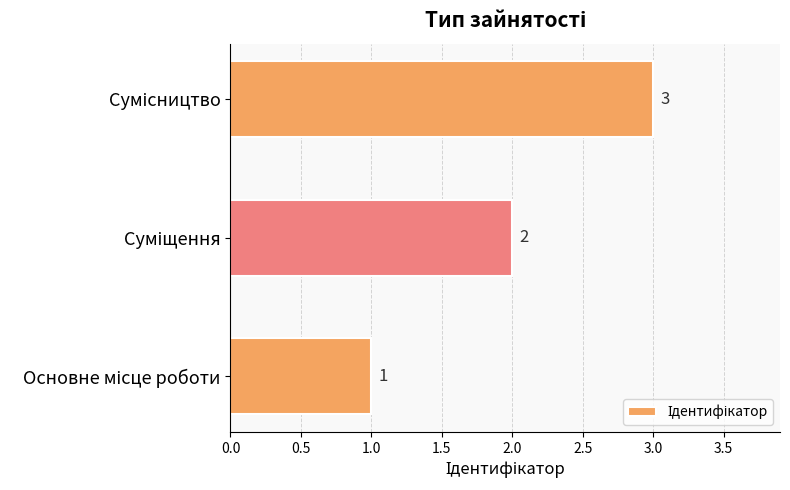

How many values are between 1 and 3?

3